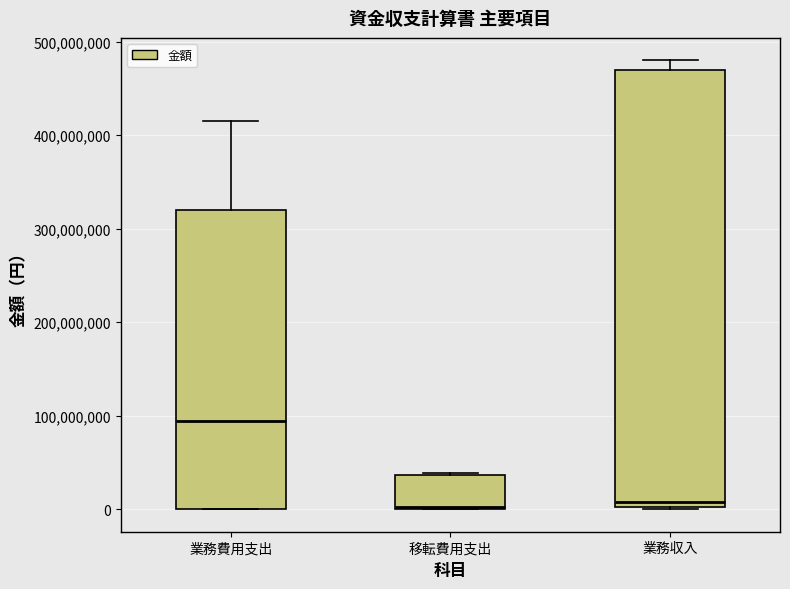

Reading left to right, transcribe this box plot: for each box, give where its median line is, the range the box spans, and where its two whiskers end, as read against the y-axis. The values are not printed on the chart, so give them approximately, as read against the axis.

業務費用支出: median 90000000, box 0 to 320000000, whiskers 0 to 410000000
移転費用支出: median 0, box 0 to 40000000, whiskers 0 to 40000000
業務収入: median 10000000, box 0 to 470000000, whiskers 0 to 480000000